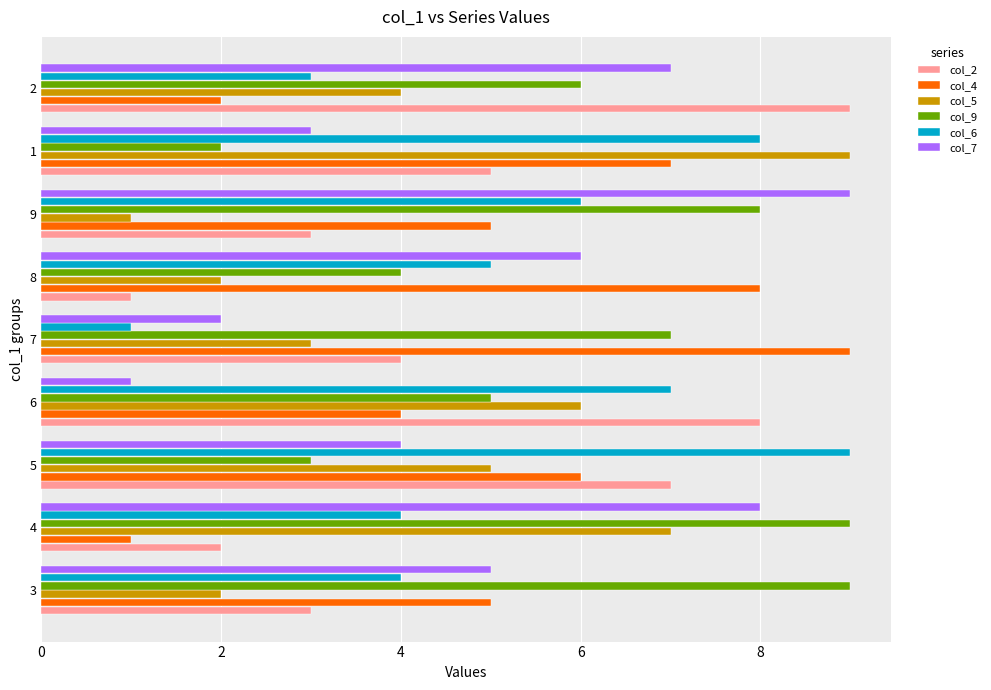

Which series changed the most between 8 and 9?

col_9